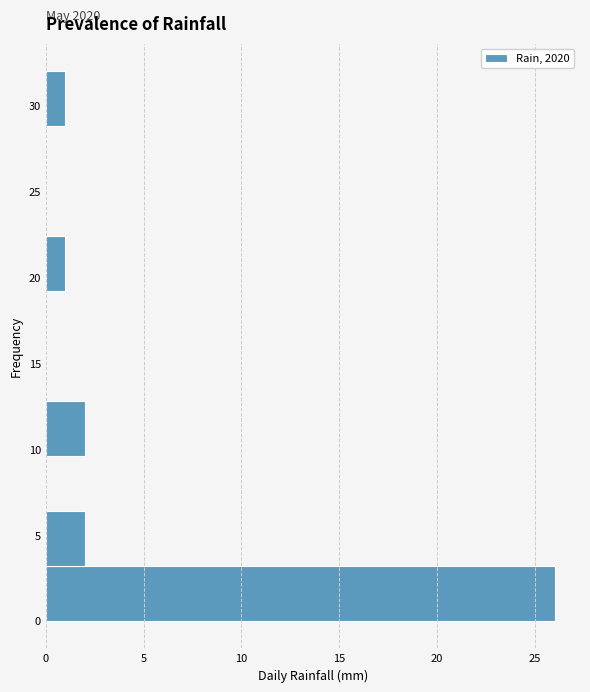

Over which range of the y-axis is the bar longest?

0.0 to 3.2